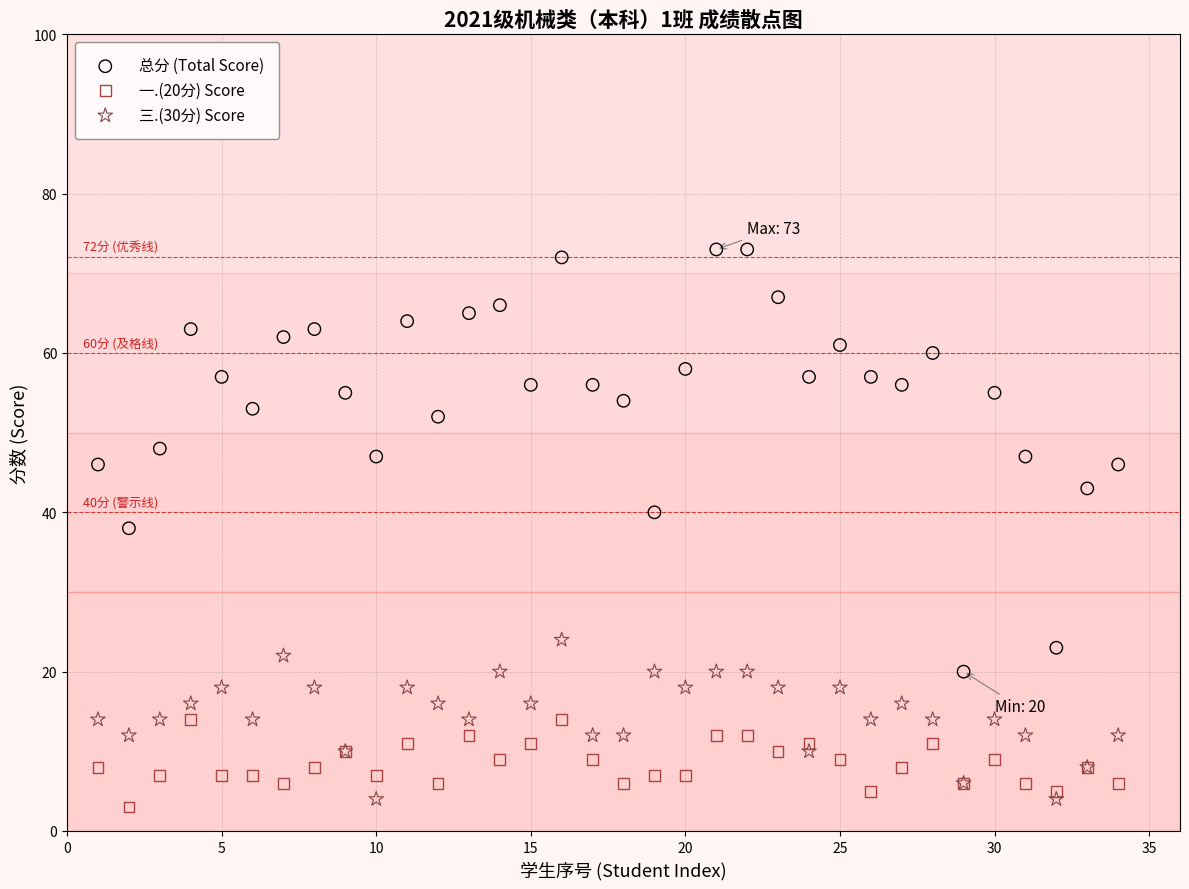

Which series contains the highest Y value?

总分 (Total Score)